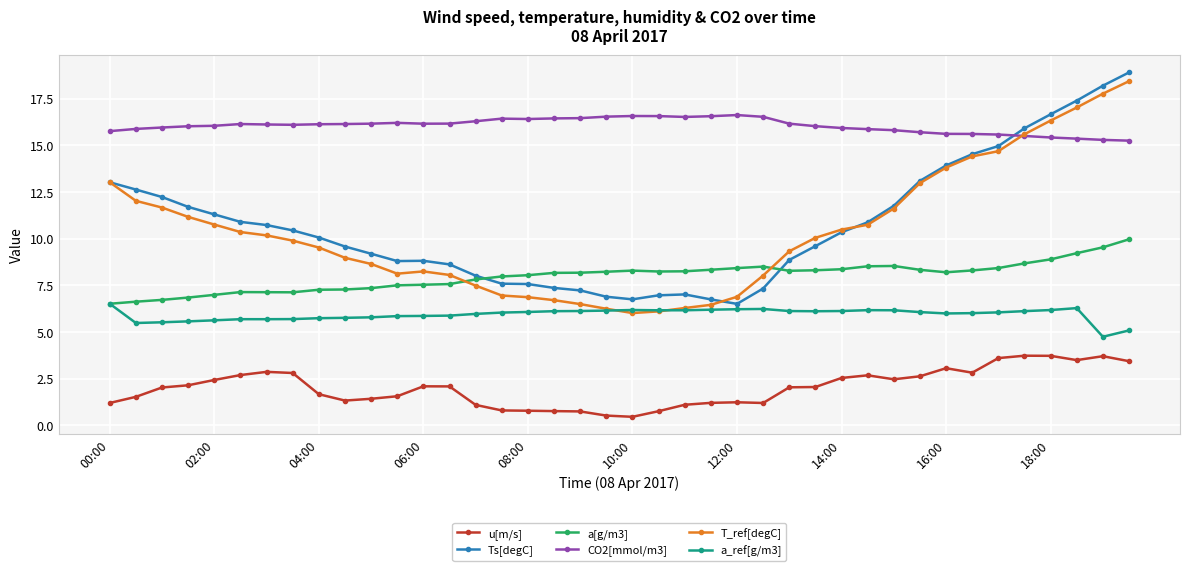

What is the highest value of the T_ref[degC] series?

18.4